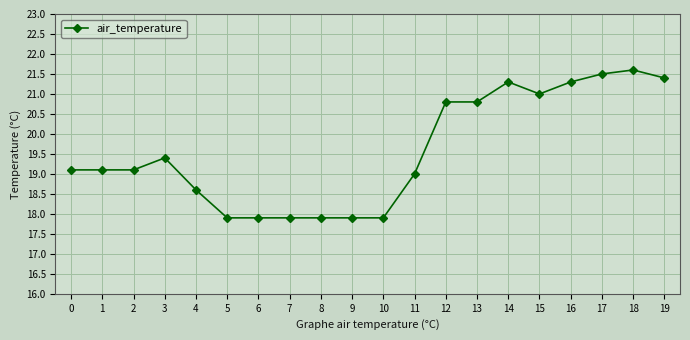

At which category does the chart reach its peak across all series?

18